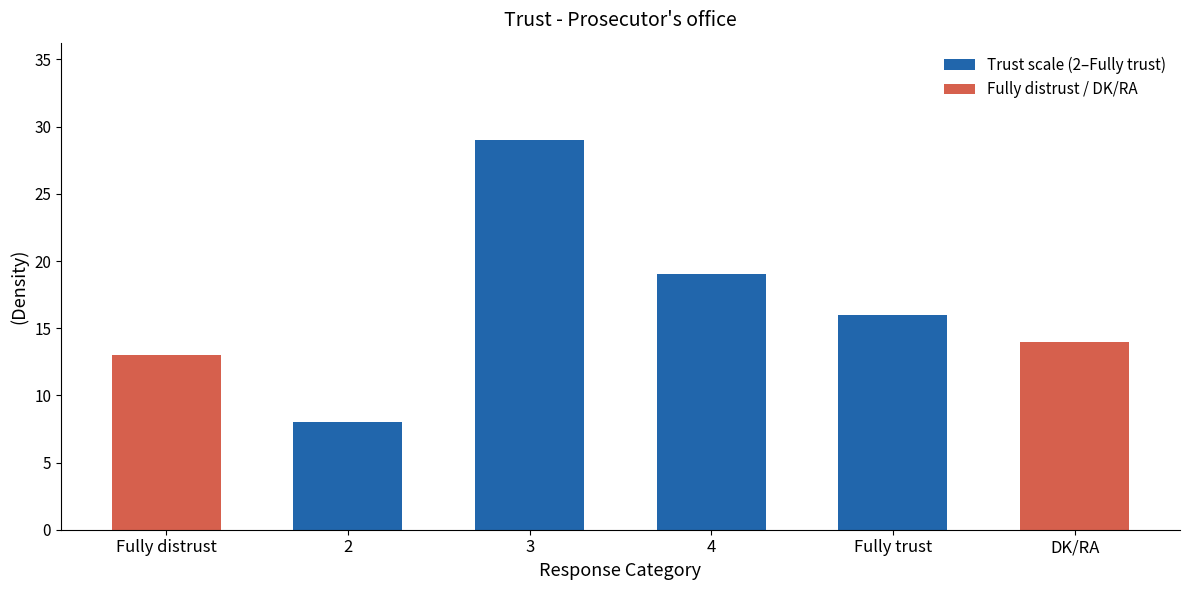

The value at DK/RA is 24. True or false?

False